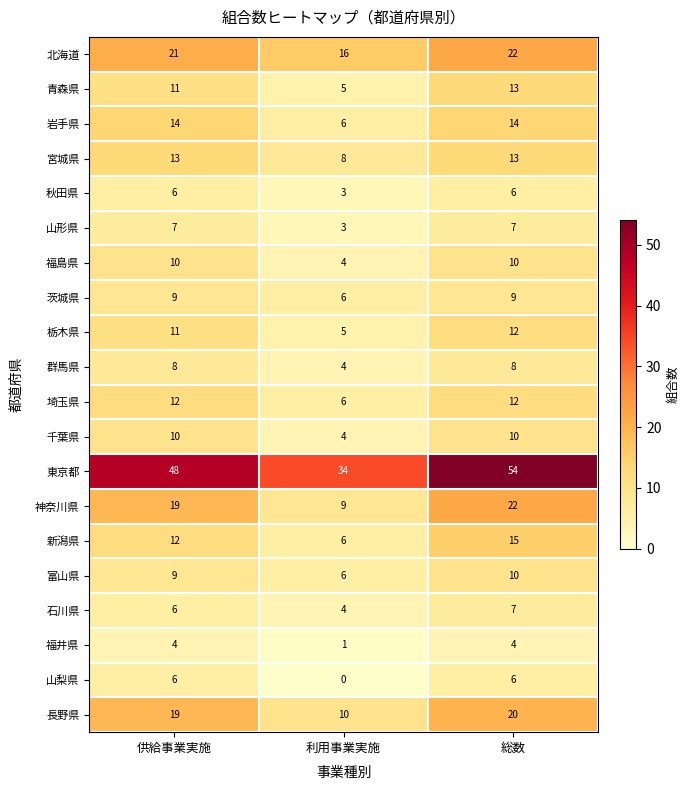

What is the average value of the 山形県 series?

6